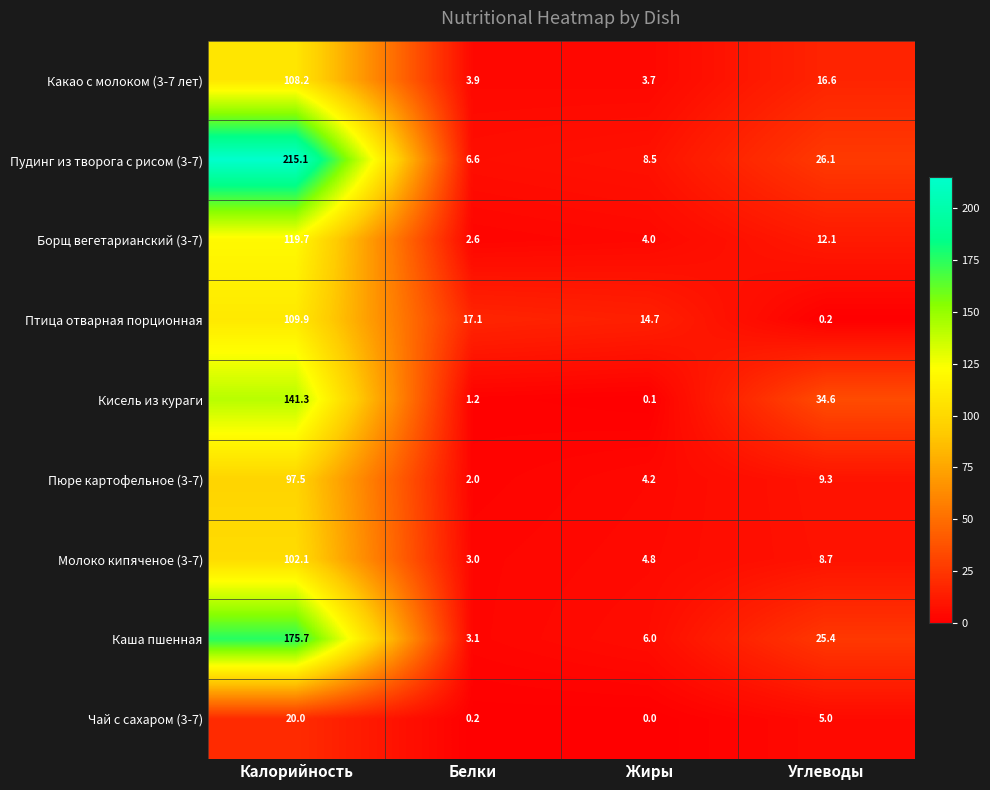

At which category is the sum across all series the highest?

Калорийность